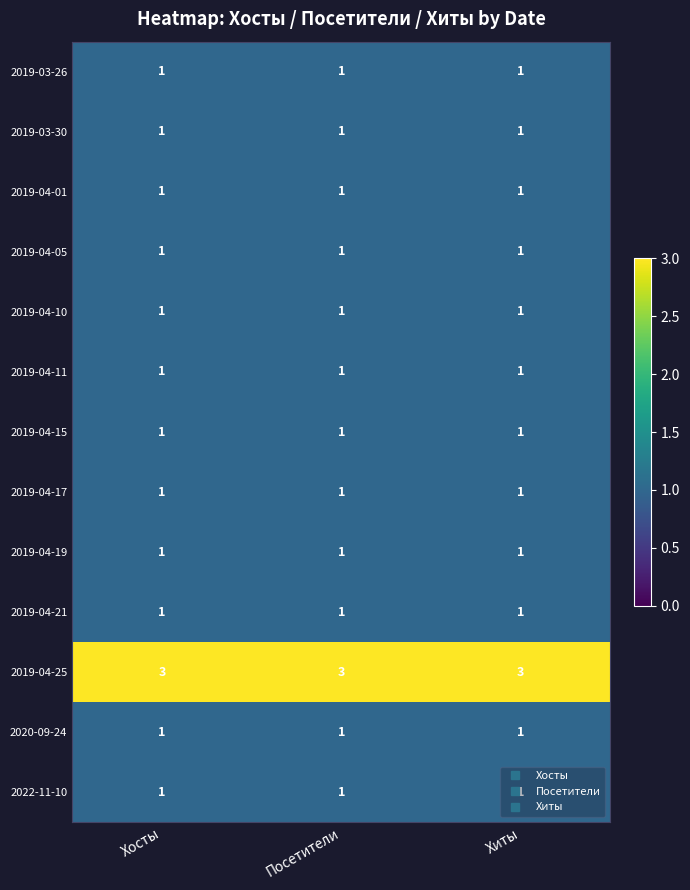

What is the maximum value shown in the chart?

3